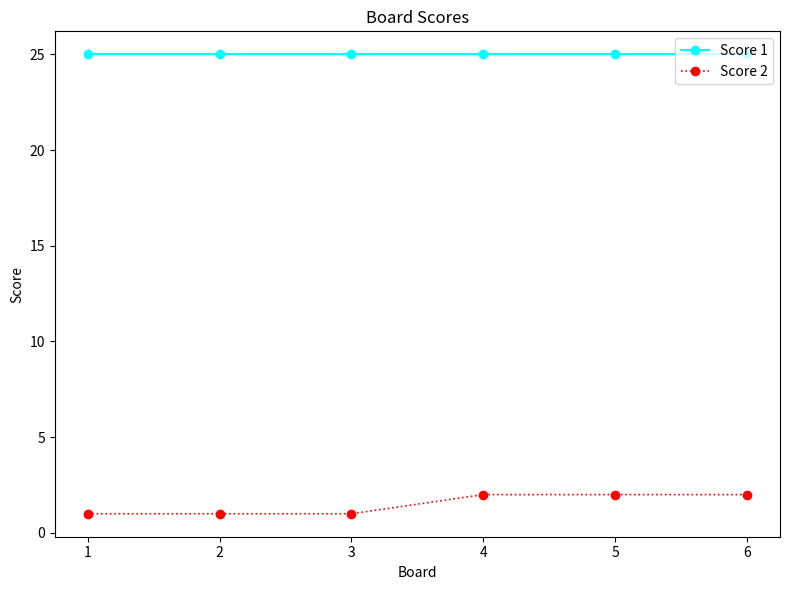

True or false: Score 1 has a value of 25 at 4.

True